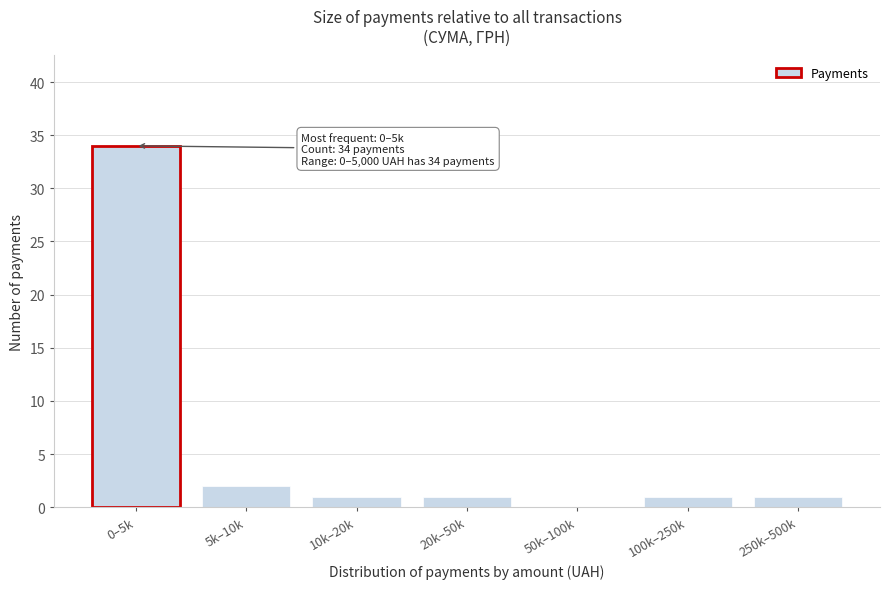

Reading left to right, extract all data points from this chart.

0–5k=34	5k–10k=2	10k–20k=1	20k–50k=1	50k–100k=0	100k–250k=1	250k–500k=1